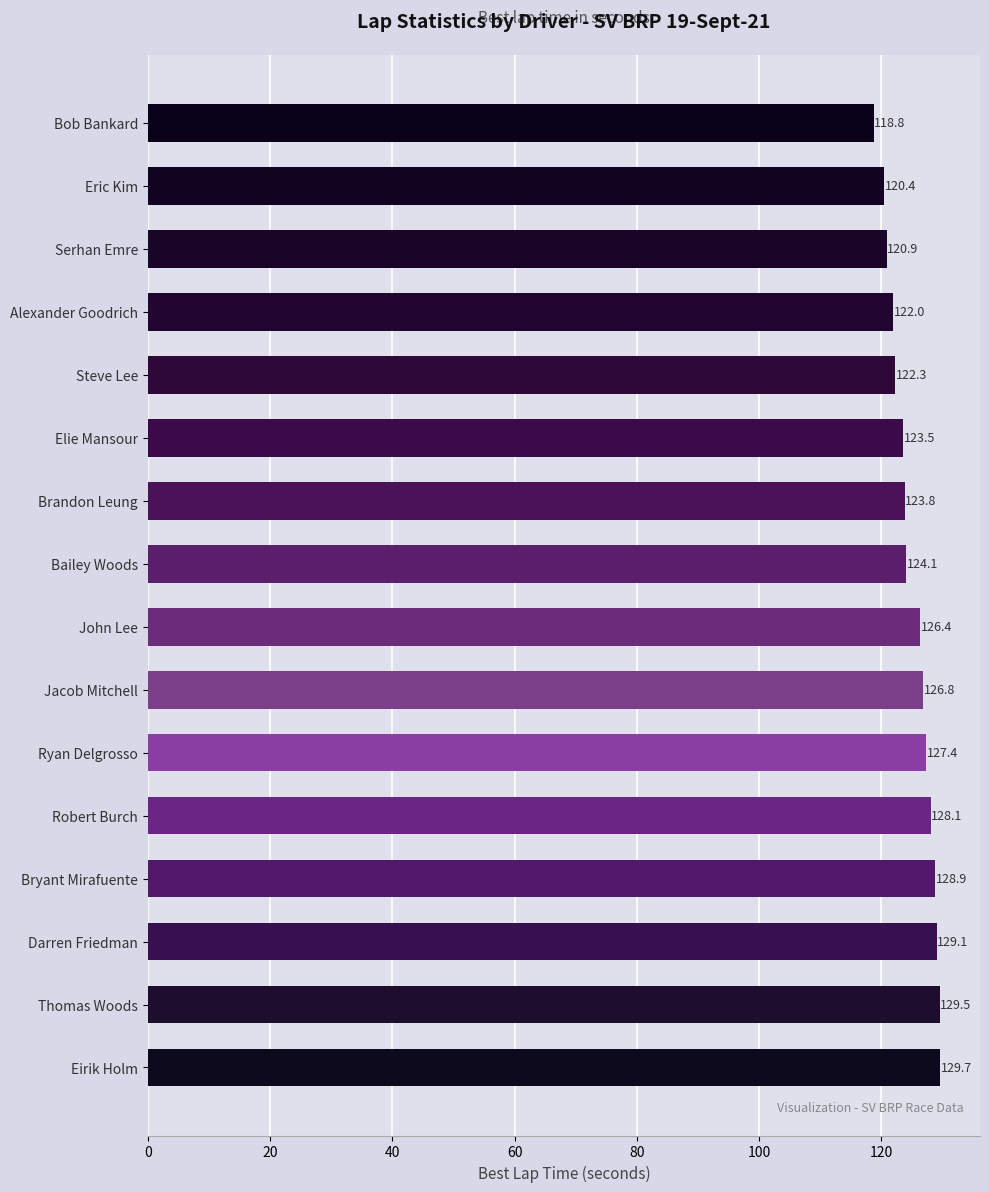

Rank the categories by value from lowest to highest.

Bob Bankard, Eric Kim, Serhan Emre, Alexander Goodrich, Steve Lee, Elie Mansour, Brandon Leung, Bailey Woods, John Lee, Jacob Mitchell, Ryan Delgrosso, Robert Burch, Bryant Mirafuente, Darren Friedman, Thomas Woods, Eirik Holm